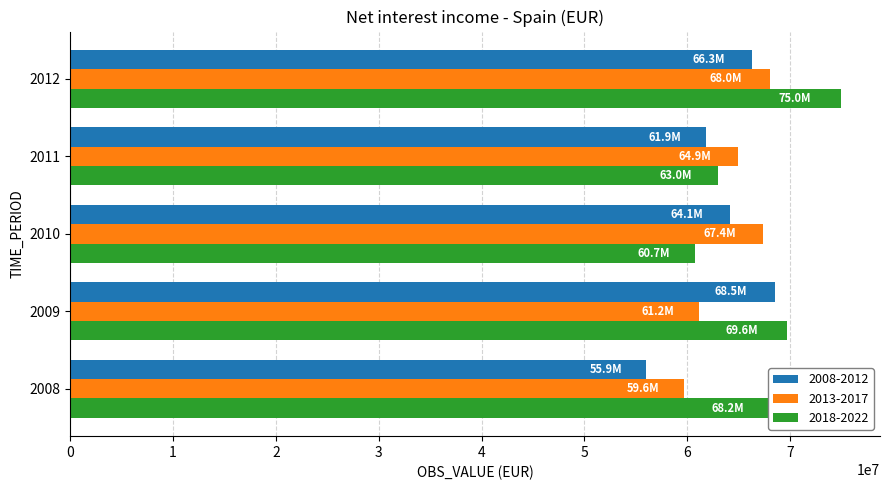

What is the spread (max minus min) of values at 2011?

3069681